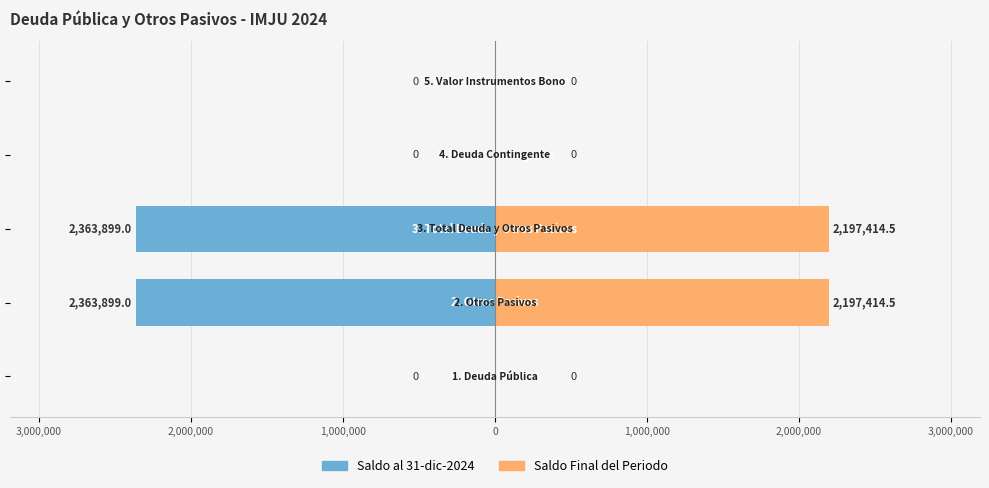

How many bars are there in total?

10